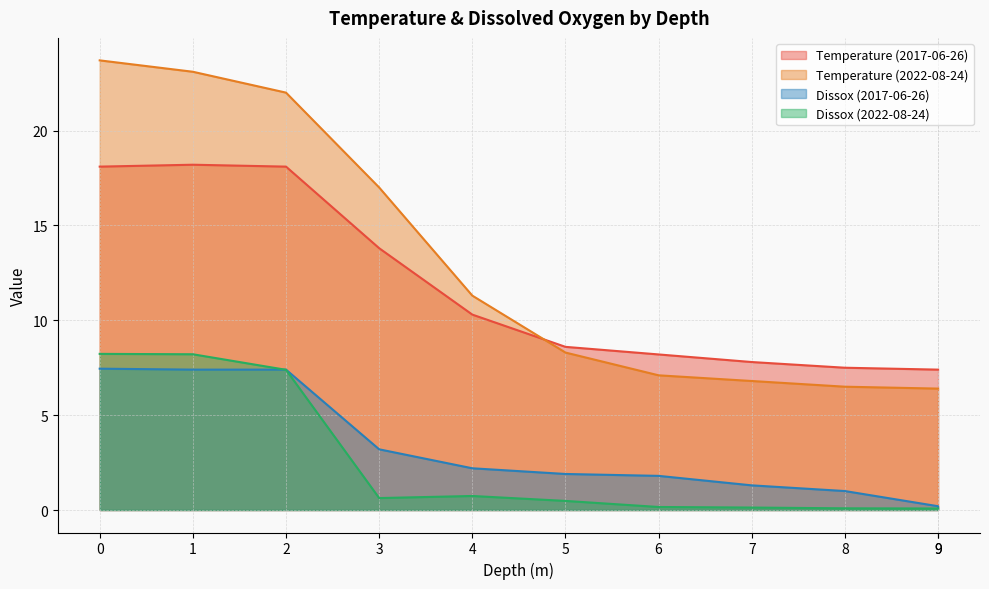

What is the approximate value of Temperature (2017-06-26) at 4?

10.3